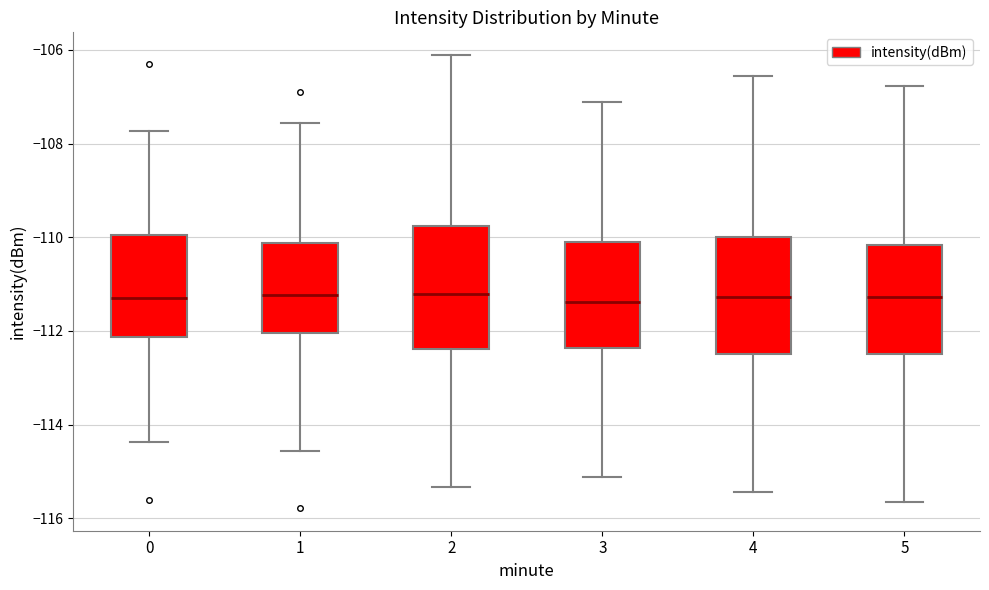

Reading left to right, transcribe this box plot: for each box, give where its median line is, the range the box spans, and where its two whiskers end, as read against the y-axis. The values are not printed on the chart, so give them approximately, as read against the axis.

0: median -111.2, box -112.2 to -110.0, whiskers -114.4 to -107.8
1: median -111.2, box -112.0 to -110.2, whiskers -114.6 to -107.6
2: median -111.2, box -112.4 to -109.8, whiskers -115.4 to -106.2
3: median -111.4, box -112.4 to -110.2, whiskers -115.2 to -107.2
4: median -111.2, box -112.4 to -110.0, whiskers -115.4 to -106.6
5: median -111.2, box -112.4 to -110.2, whiskers -115.6 to -106.8